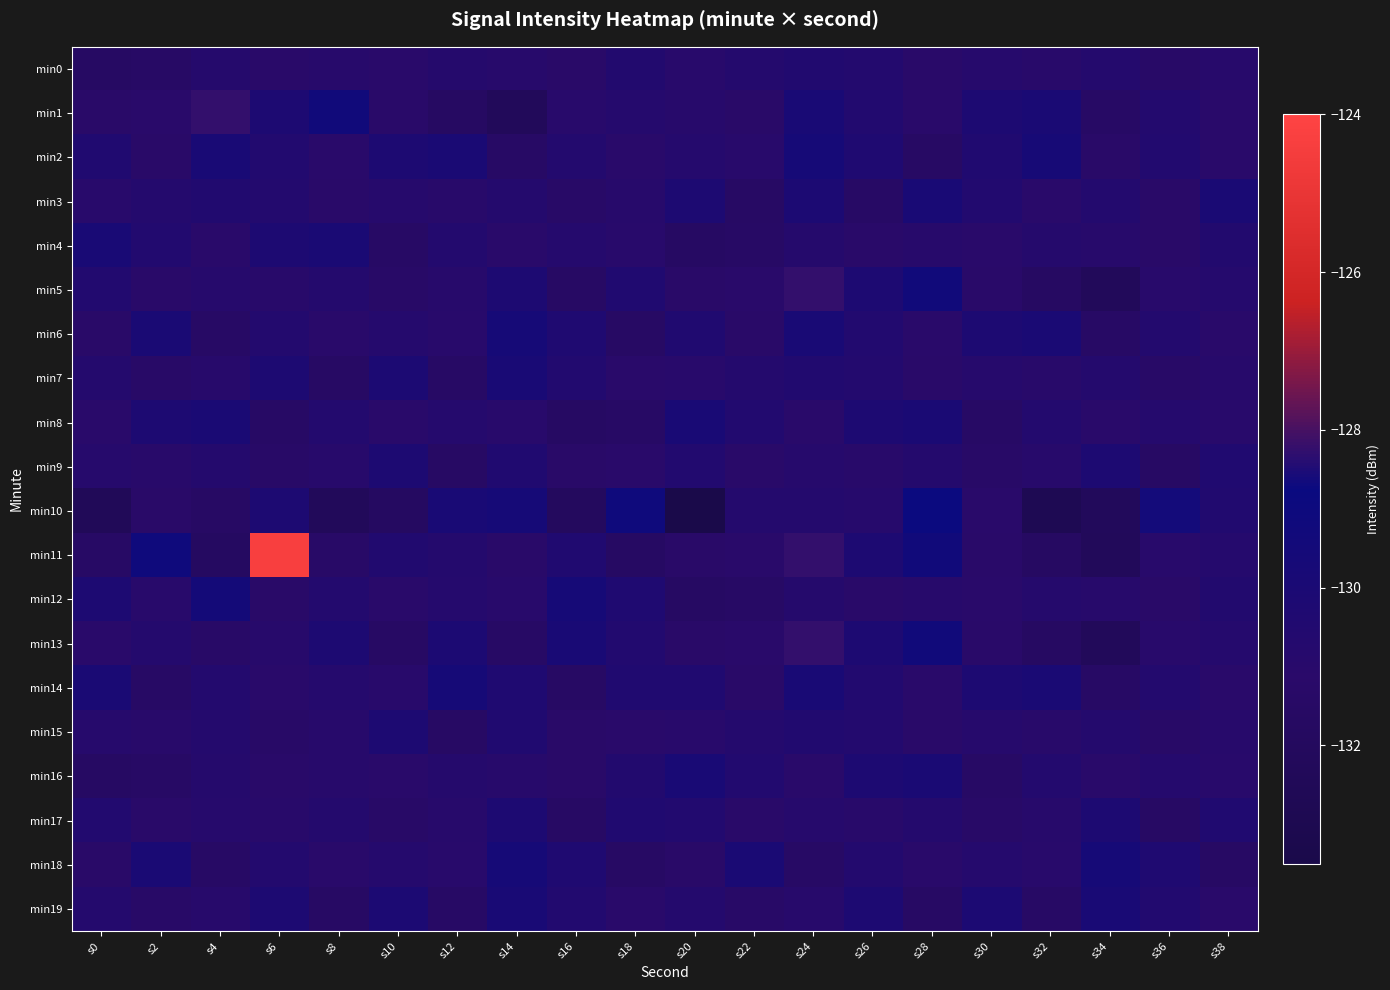

Reading left to right, extract all data points from this chart.

min0: s0=-131.6	s2=-131.5	s4=-130.8	s6=-131.1	s8=-131.0	s10=-131.1	s12=-130.8	s14=-131.0	s16=-131.2	s18=-130.6	s20=-131.0	s22=-130.7	s24=-130.5	s26=-130.6	s28=-131.2	s30=-130.9	s32=-131.0	s34=-130.7	s36=-131.3	s38=-130.9
min1: s0=-131.2	s2=-131.1	s4=-128.2	s6=-130.2	s8=-129.3	s10=-131.2	s12=-131.7	s14=-132.3	s16=-131.0	s18=-130.8	s20=-130.9	s22=-131.2	s24=-129.9	s26=-130.5	s28=-131.1	s30=-130.2	s32=-130.0	s34=-131.5	s36=-130.7	s38=-131.1
min2: s0=-130.5	s2=-131.2	s4=-129.9	s6=-130.5	s8=-131.1	s10=-130.2	s12=-130.0	s14=-131.5	s16=-130.7	s18=-131.1	s20=-130.8	s22=-131.0	s24=-129.7	s26=-130.3	s28=-131.6	s30=-130.4	s32=-129.8	s34=-131.2	s36=-130.5	s38=-131.1
min3: s0=-131.0	s2=-130.7	s4=-130.5	s6=-130.6	s8=-131.2	s10=-130.9	s12=-131.0	s14=-130.7	s16=-131.3	s18=-130.9	s20=-130.2	s22=-131.6	s24=-130.1	s26=-131.5	s28=-129.9	s30=-130.5	s32=-131.1	s34=-130.7	s36=-131.2	s38=-130.0
min4: s0=-129.9	s2=-130.5	s4=-131.1	s6=-130.2	s8=-130.0	s10=-131.5	s12=-130.7	s14=-131.1	s16=-130.8	s18=-131.0	s20=-131.6	s22=-131.5	s24=-130.8	s26=-131.1	s28=-131.0	s30=-131.1	s32=-130.8	s34=-131.0	s36=-131.2	s38=-130.6
min5: s0=-130.5	s2=-131.2	s4=-130.9	s6=-131.0	s8=-130.7	s10=-131.3	s12=-130.9	s14=-130.2	s16=-131.6	s18=-130.4	s20=-131.2	s22=-131.1	s24=-128.2	s26=-130.2	s28=-129.3	s30=-131.2	s32=-131.7	s34=-132.3	s36=-131.0	s38=-130.8
min6: s0=-131.2	s2=-130.0	s4=-131.5	s6=-130.7	s8=-131.1	s10=-130.8	s12=-131.0	s14=-129.7	s16=-130.3	s18=-131.6	s20=-130.5	s22=-131.2	s24=-129.9	s26=-130.5	s28=-131.1	s30=-130.2	s32=-130.0	s34=-131.5	s36=-130.7	s38=-131.1
min7: s0=-130.7	s2=-131.3	s4=-130.9	s6=-130.2	s8=-131.6	s10=-130.1	s12=-131.5	s14=-129.9	s16=-130.5	s18=-131.1	s20=-131.0	s22=-130.7	s24=-130.5	s26=-130.6	s28=-131.2	s30=-130.9	s32=-131.0	s34=-130.7	s36=-131.3	s38=-130.9
min8: s0=-131.1	s2=-130.2	s4=-130.0	s6=-131.5	s8=-130.7	s10=-131.1	s12=-130.8	s14=-131.0	s16=-131.6	s18=-131.5	s20=-129.9	s22=-130.5	s24=-131.1	s26=-130.2	s28=-130.0	s30=-131.5	s32=-130.7	s34=-131.1	s36=-130.8	s38=-131.0
min9: s0=-130.9	s2=-131.0	s4=-130.7	s6=-131.3	s8=-130.9	s10=-130.2	s12=-131.6	s14=-130.4	s16=-131.2	s18=-131.1	s20=-130.5	s22=-131.2	s24=-130.9	s26=-131.0	s28=-130.7	s30=-131.3	s32=-130.9	s34=-130.2	s36=-131.6	s38=-130.4
min10: s0=-132.4	s2=-131.2	s4=-131.5	s6=-130.2	s8=-132.3	s10=-131.7	s12=-129.9	s14=-129.7	s16=-132.0	s18=-129.1	s20=-133.4	s22=-130.7	s24=-130.7	s26=-130.9	s28=-128.8	s30=-131.1	s32=-132.8	s34=-132.2	s36=-128.6	s38=-130.5
min11: s0=-131.5	s2=-129.2	s4=-131.7	s6=-124.3	s8=-131.3	s10=-130.5	s12=-130.8	s14=-131.2	s16=-130.4	s18=-131.6	s20=-131.2	s22=-131.1	s24=-128.2	s26=-130.2	s28=-129.3	s30=-131.2	s32=-131.7	s34=-132.3	s36=-131.0	s38=-130.8
min12: s0=-130.2	s2=-131.0	s4=-129.5	s6=-131.2	s8=-130.7	s10=-131.1	s12=-130.8	s14=-131.0	s16=-129.7	s18=-130.3	s20=-131.6	s22=-131.5	s24=-130.8	s26=-131.1	s28=-131.0	s30=-131.1	s32=-130.8	s34=-131.0	s36=-131.2	s38=-130.6
min13: s0=-131.1	s2=-130.7	s4=-131.3	s6=-130.9	s8=-130.2	s10=-131.6	s12=-130.1	s14=-131.5	s16=-129.9	s18=-130.5	s20=-131.2	s22=-131.1	s24=-128.2	s26=-130.2	s28=-129.3	s30=-131.2	s32=-131.7	s34=-132.3	s36=-131.0	s38=-130.8
min14: s0=-130.0	s2=-131.5	s4=-130.7	s6=-131.1	s8=-130.8	s10=-131.0	s12=-129.7	s14=-130.3	s16=-131.6	s18=-130.4	s20=-130.5	s22=-131.2	s24=-129.9	s26=-130.5	s28=-131.1	s30=-130.2	s32=-130.0	s34=-131.5	s36=-130.7	s38=-131.1
min15: s0=-130.9	s2=-131.0	s4=-130.7	s6=-131.3	s8=-130.9	s10=-130.2	s12=-131.6	s14=-130.4	s16=-131.2	s18=-131.1	s20=-131.0	s22=-130.7	s24=-130.5	s26=-130.6	s28=-131.2	s30=-130.9	s32=-131.0	s34=-130.7	s36=-131.3	s38=-130.9
min16: s0=-131.6	s2=-131.5	s4=-130.8	s6=-131.1	s8=-131.0	s10=-131.1	s12=-130.8	s14=-131.0	s16=-131.2	s18=-130.6	s20=-129.9	s22=-130.5	s24=-131.1	s26=-130.2	s28=-130.0	s30=-131.5	s32=-130.7	s34=-131.1	s36=-130.8	s38=-131.0
min17: s0=-130.5	s2=-131.2	s4=-130.9	s6=-131.0	s8=-130.7	s10=-131.3	s12=-130.9	s14=-130.2	s16=-131.6	s18=-130.4	s20=-130.5	s22=-131.2	s24=-130.9	s26=-131.0	s28=-130.7	s30=-131.3	s32=-130.9	s34=-130.2	s36=-131.6	s38=-130.4
min18: s0=-131.2	s2=-130.0	s4=-131.5	s6=-130.7	s8=-131.1	s10=-130.8	s12=-131.0	s14=-129.7	s16=-130.3	s18=-131.6	s20=-131.2	s22=-130.0	s24=-131.5	s26=-130.7	s28=-131.1	s30=-130.8	s32=-131.0	s34=-129.7	s36=-130.3	s38=-131.6
min19: s0=-130.7	s2=-131.3	s4=-130.9	s6=-130.2	s8=-131.6	s10=-130.1	s12=-131.5	s14=-129.9	s16=-130.5	s18=-131.1	s20=-130.7	s22=-131.3	s24=-130.9	s26=-130.2	s28=-131.6	s30=-130.1	s32=-131.5	s34=-129.9	s36=-130.5	s38=-131.1